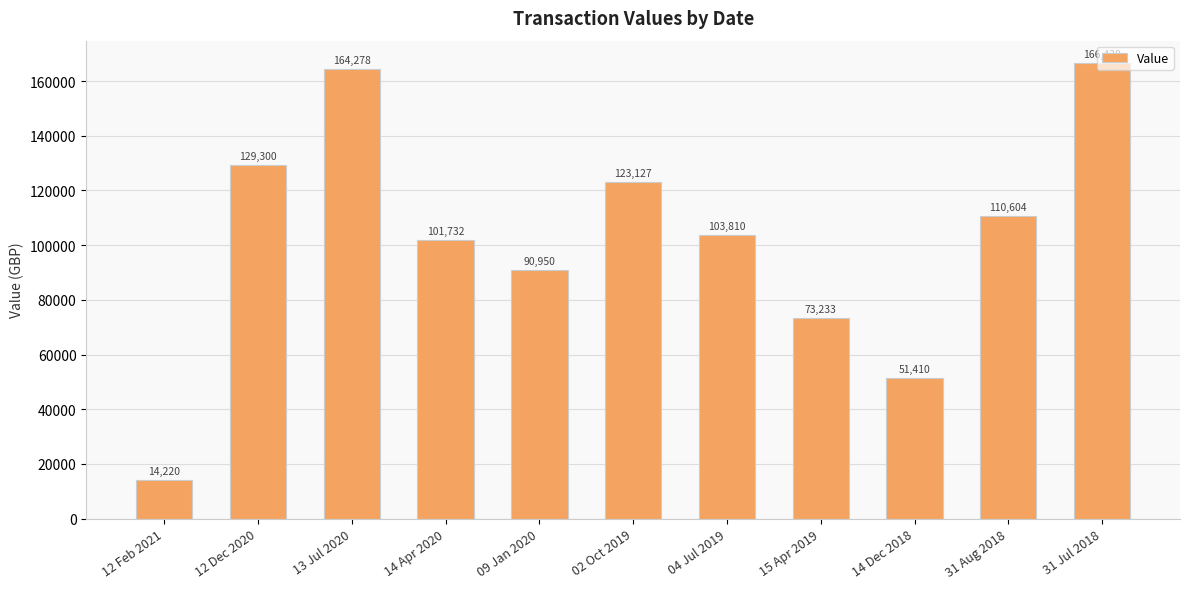

What position from the left is 02 Oct 2019?

6